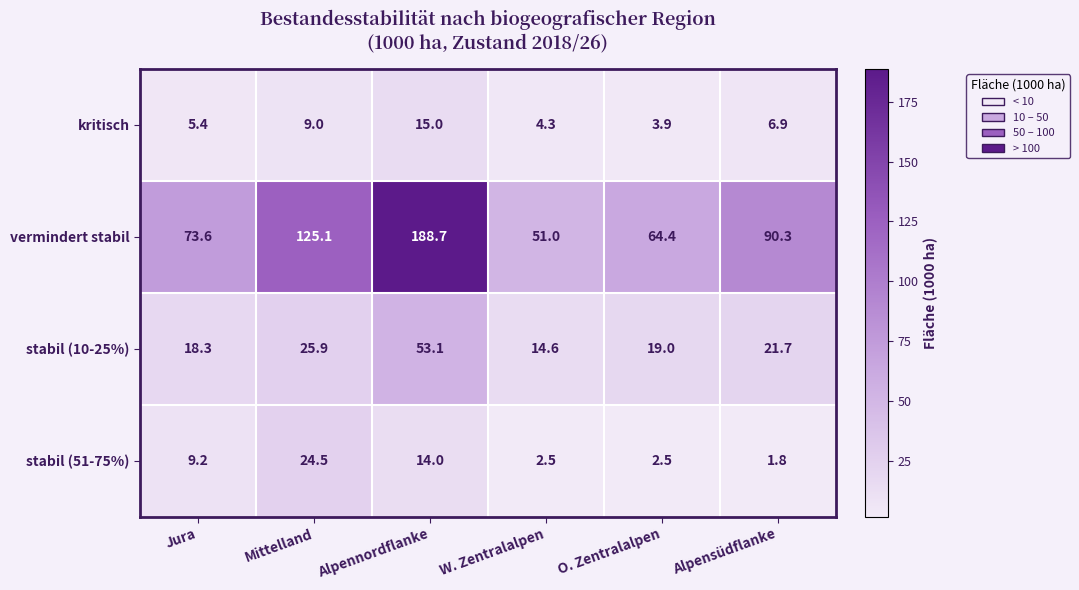

List the series in order of their peak value, highest first.

vermindert stabil, stabil (10-25%), stabil (51-75%), kritisch